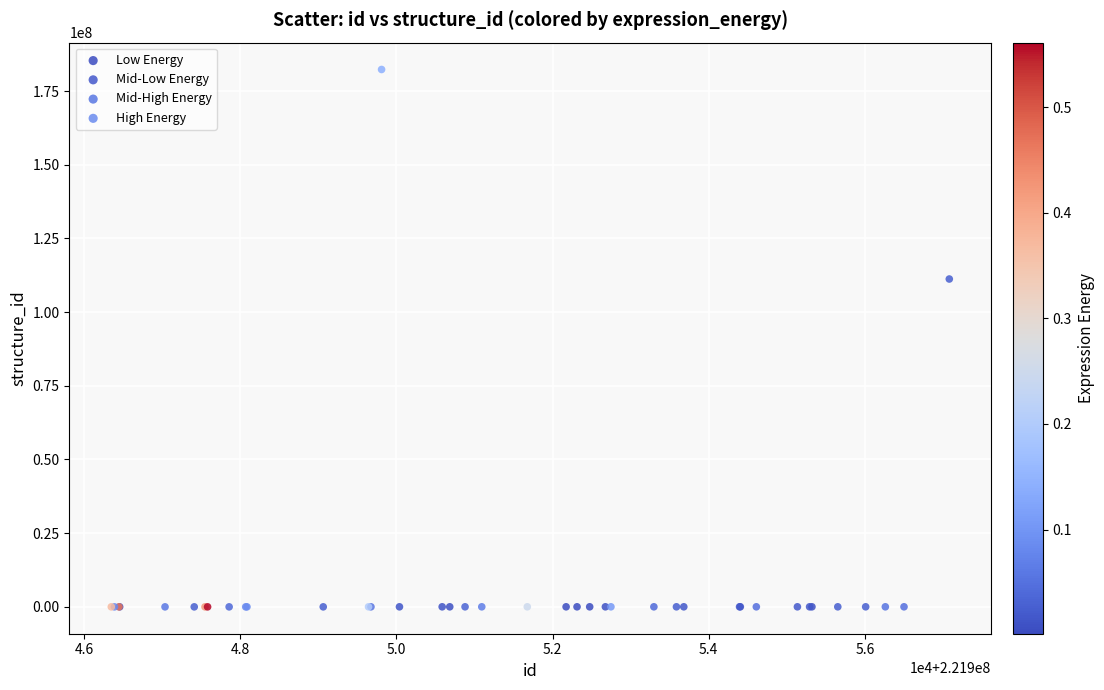

Which series has the widest spread of Y values?

High Energy